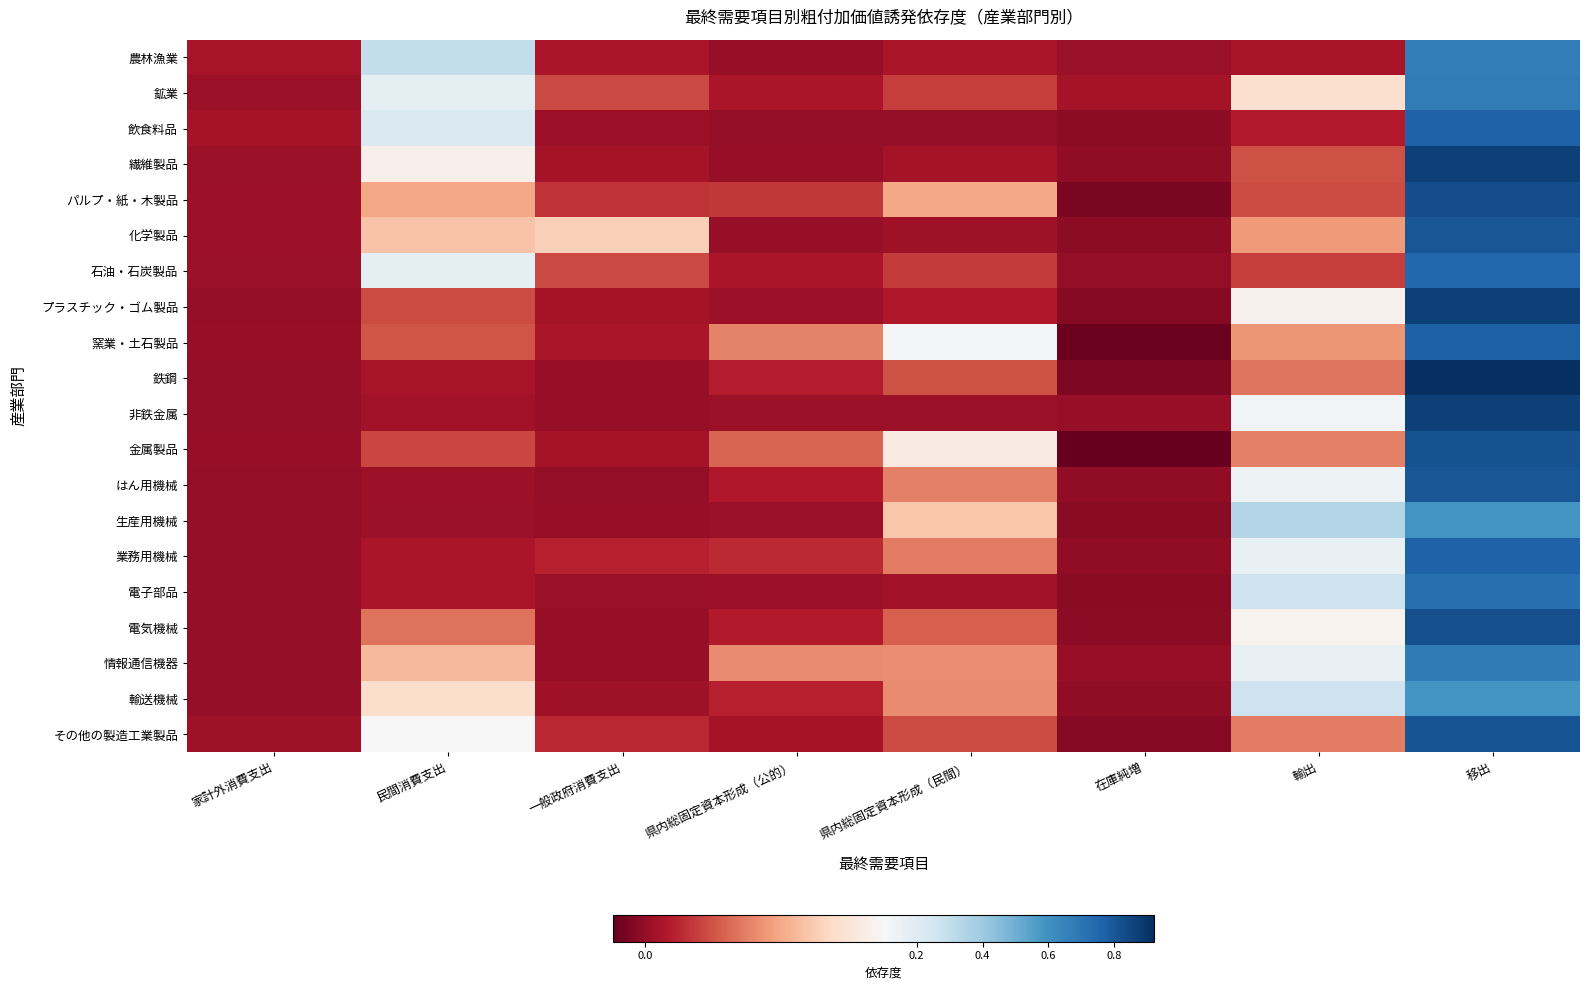

Rank the series by their maximum value, from lowest to highest.

輸送機械, 生産用機械, 農林漁業, 鉱業, 情報通信機器, 電子部品, 石油・石炭製品, 業務用機械, 飲食料品, 窯業・土石製品, 化学製品, はん用機械, その他の製造工業製品, 金属製品, 電気機械, パルプ・紙・木製品, プラスチック・ゴム製品, 繊維製品, 非鉄金属, 鉄鋼